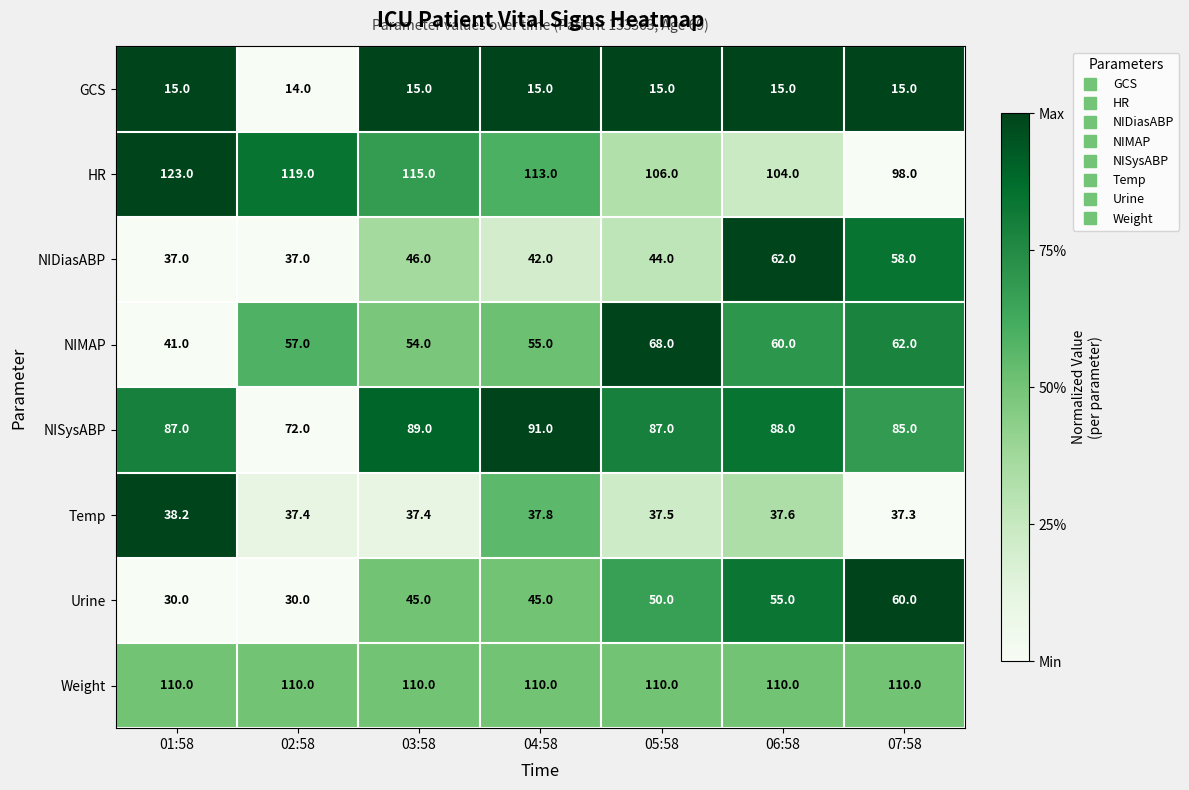

What is the total value across all series at 03:58?

511.4